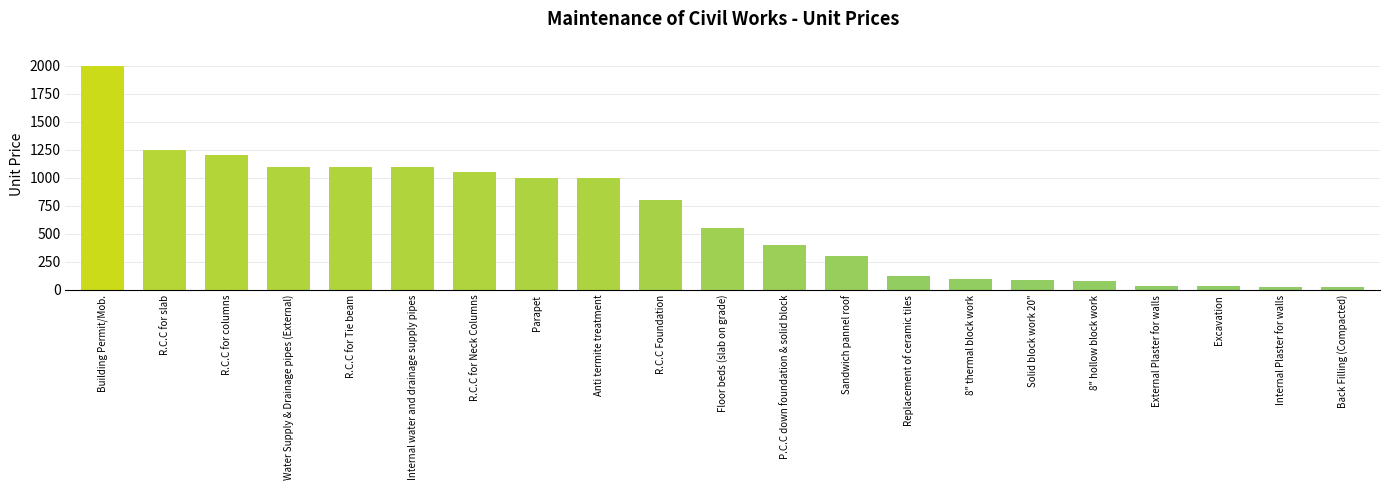

How many values are below 550?

10